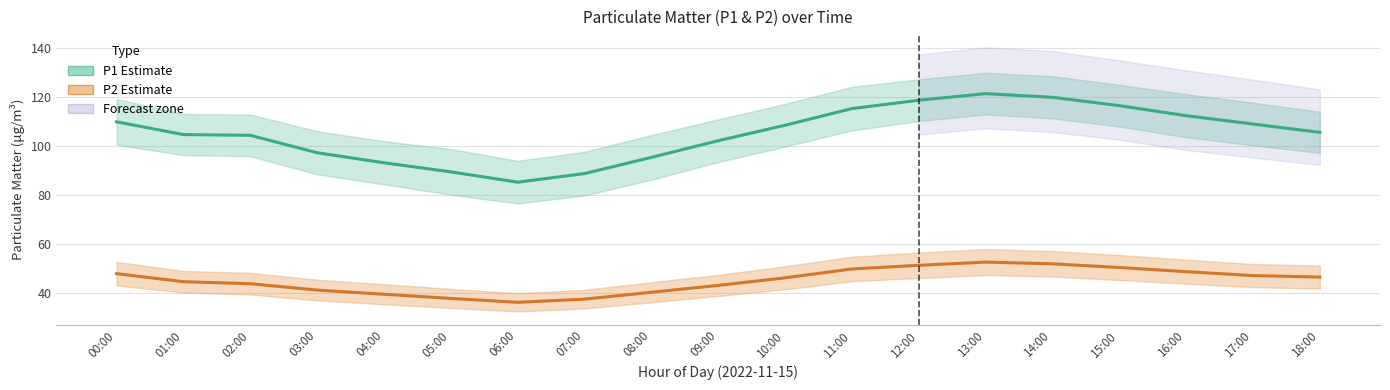

What is the label of the 19th point from the left?

18:00